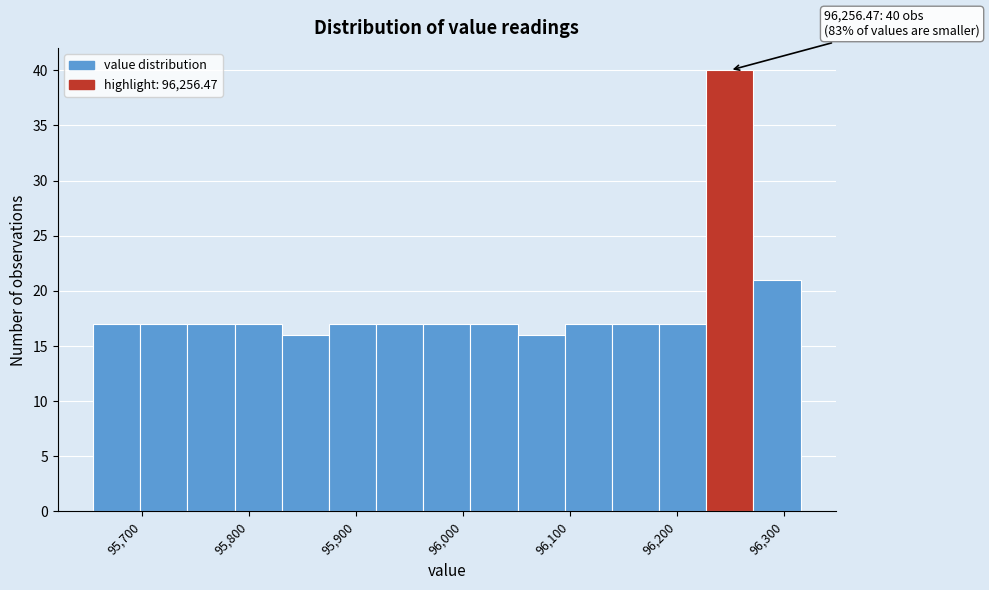

Which range on the x-axis has the tallest bar?

96230 to 96270